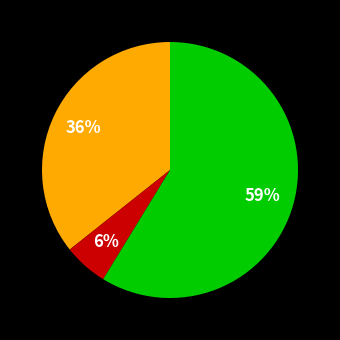

To the nearest percent, what is the average slice percentage?

33%